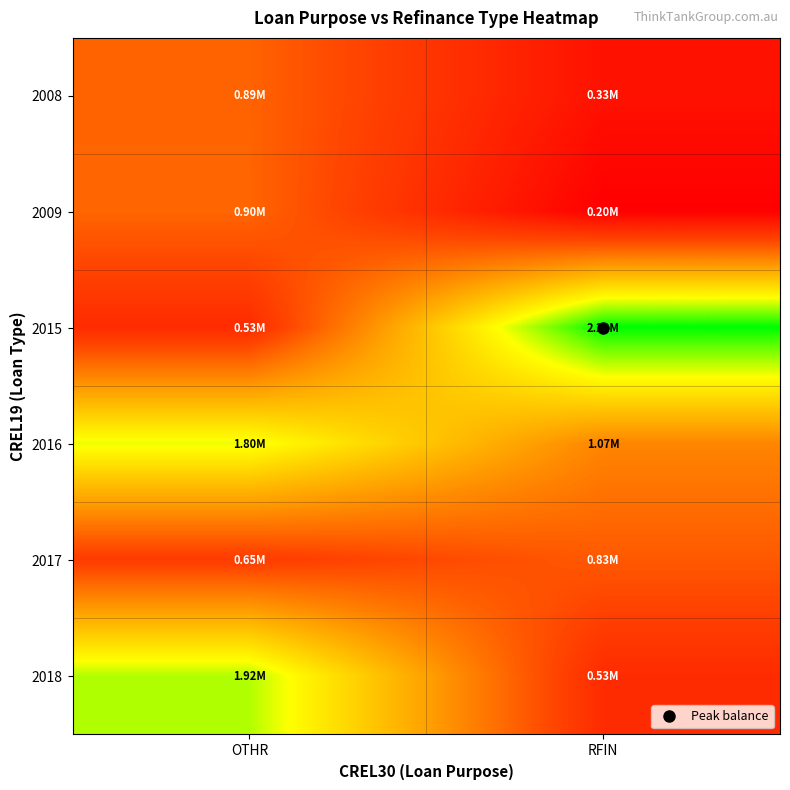

Which category has the lowest value across all series?

RFIN